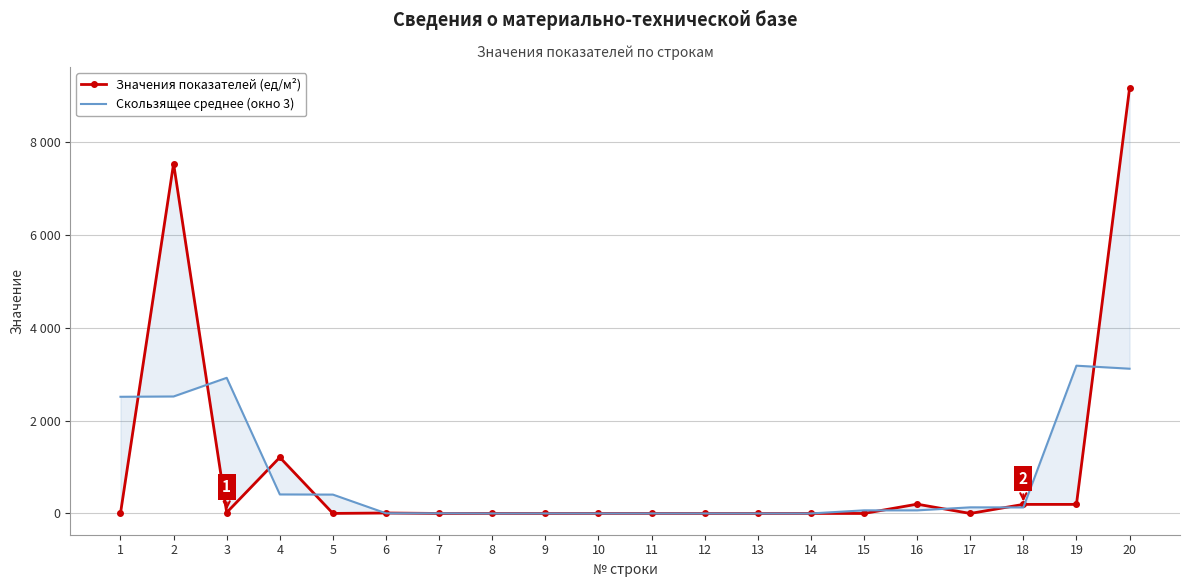

Where does the Значения показателей (ед/м²) series first go above 1?

1